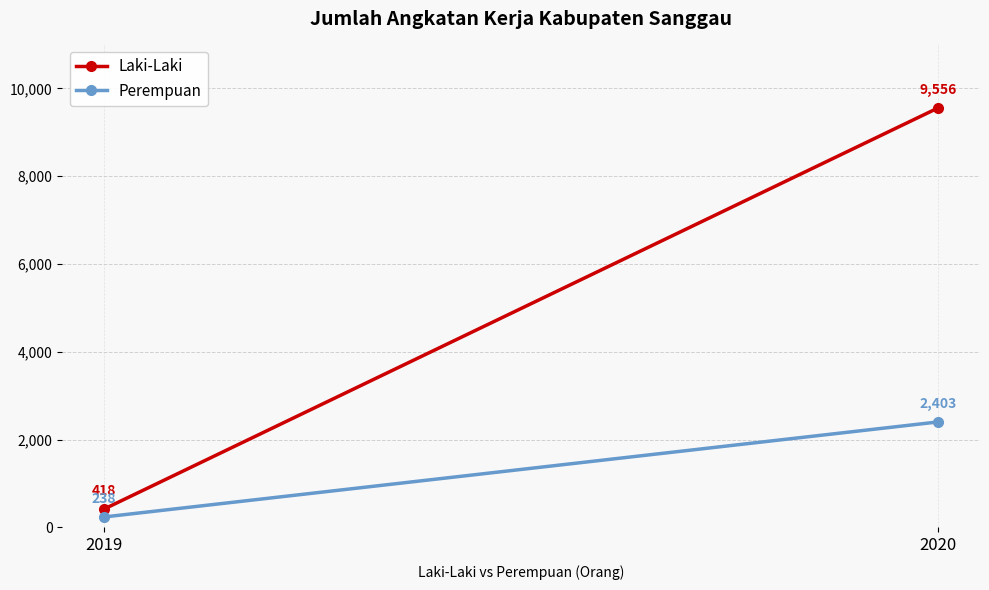

What is the total value across all series at 2020?

11959